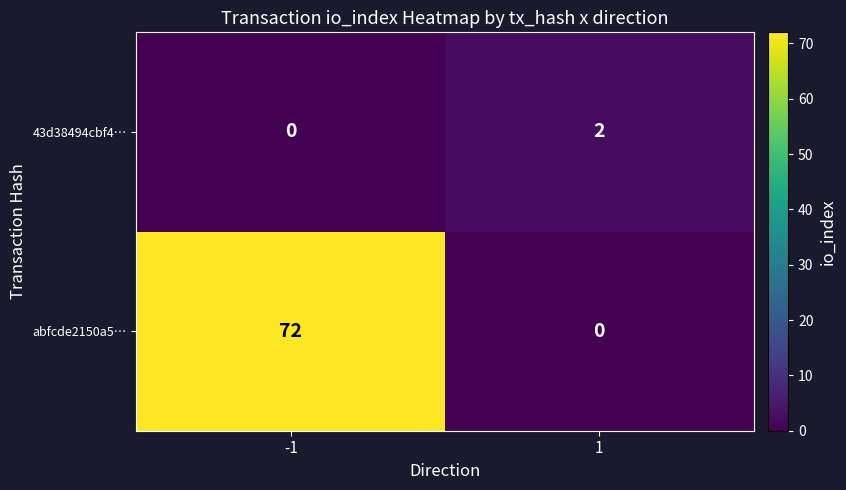

Rank the series at 1 from highest to lowest value.

43d38494cbf4…, abfcde2150a5…